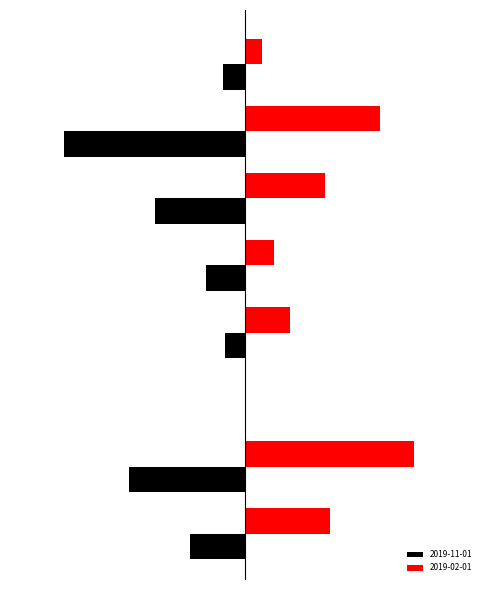

What are all the series names shown in the legend?

2019-11-01, 2019-02-01